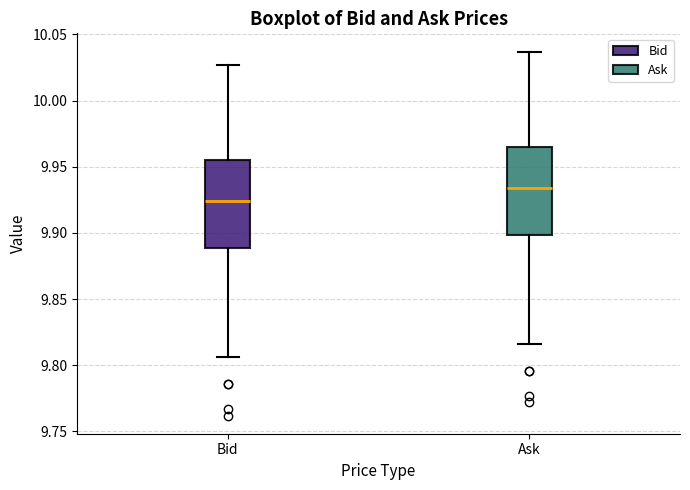

Reading left to right, read every box against the y-axis: the position of its median line, the range the box covers, and the ends of its whiskers. The values are not printed on the chart, so give them approximately, as read against the axis.

Bid: median 9.925, box 9.890 to 9.955, whiskers 9.805 to 10.025
Ask: median 9.935, box 9.900 to 9.965, whiskers 9.815 to 10.035